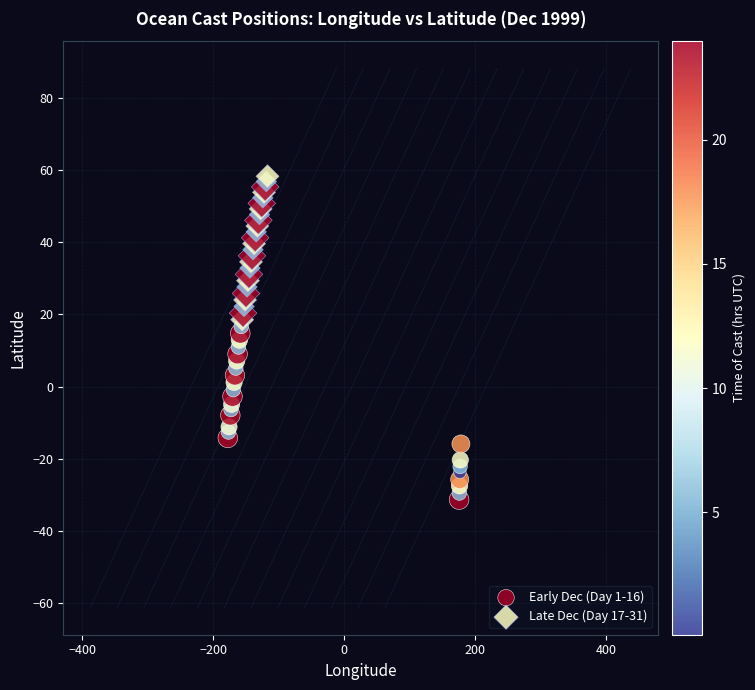

Which series contains the highest Y value?

Late Dec (Day 17-31)